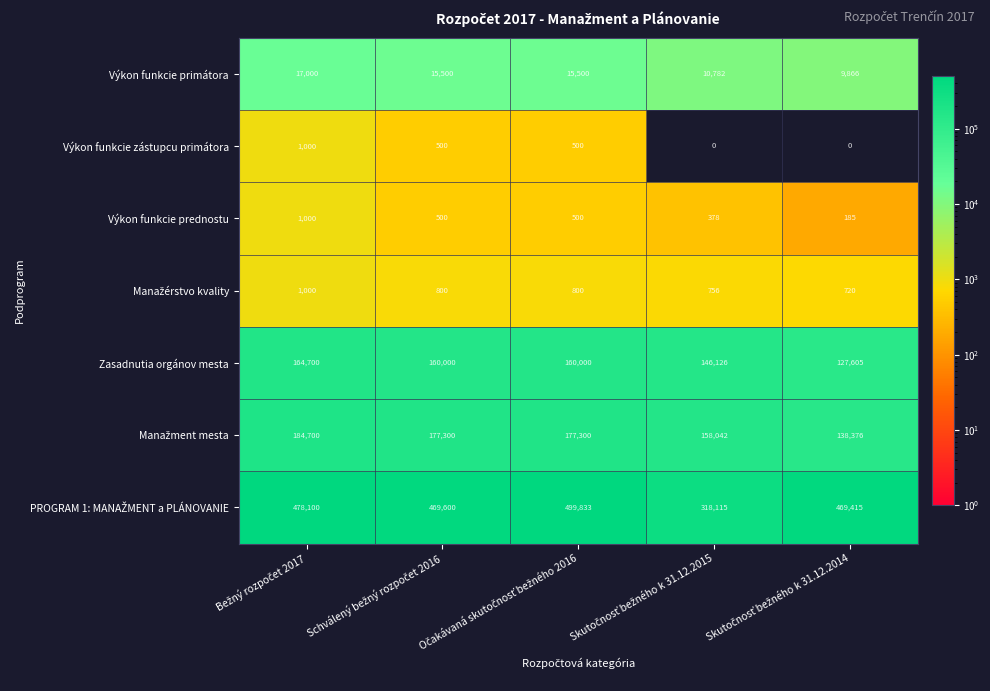

How many Výkon funkcie zástupcu primátora values are between 0 and 500?

4